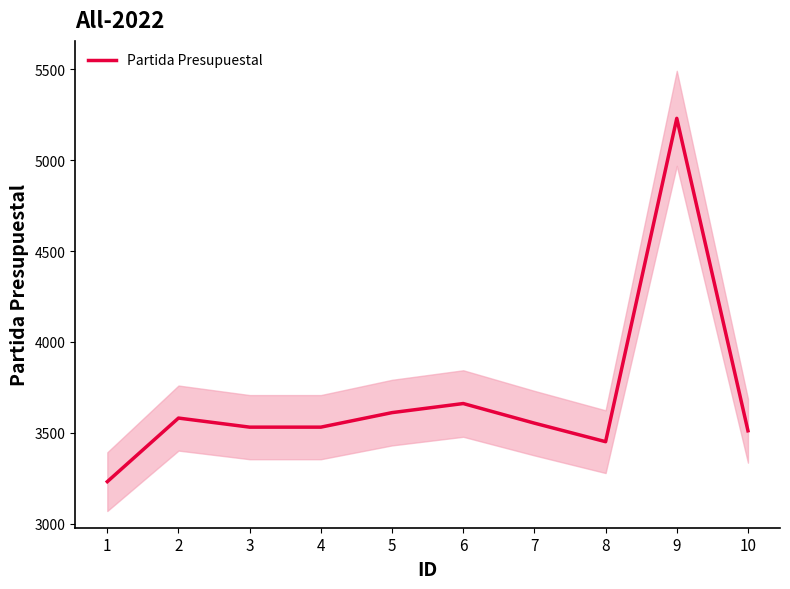

At which category does the chart reach its minimum across all series?

1